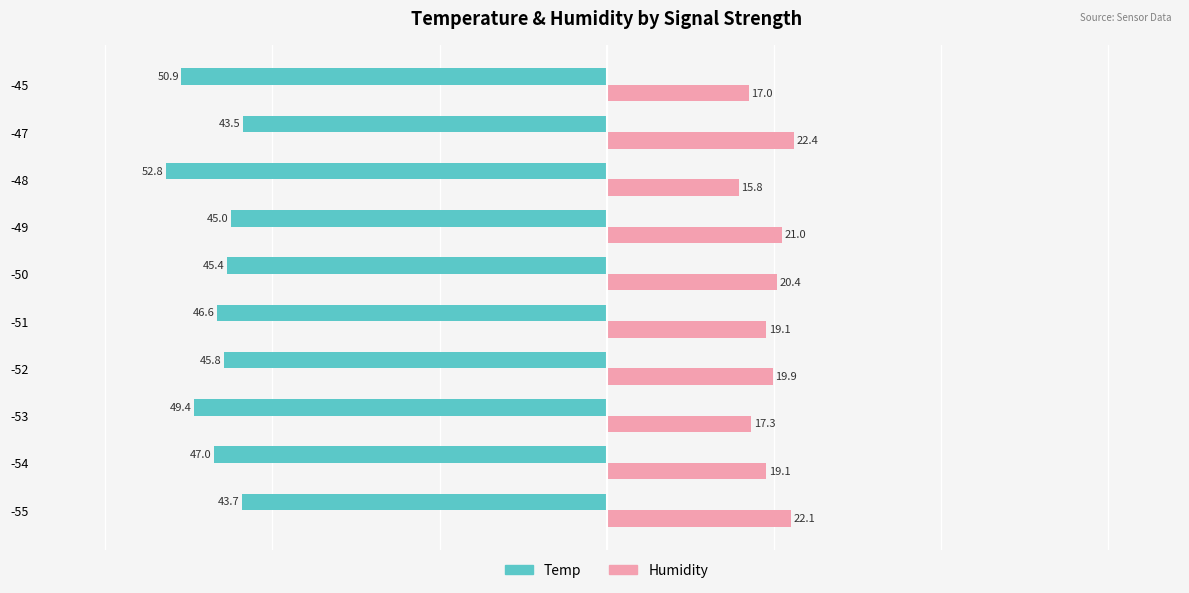

Rank the series by their average value, from highest to lowest.

Humidity, Temp